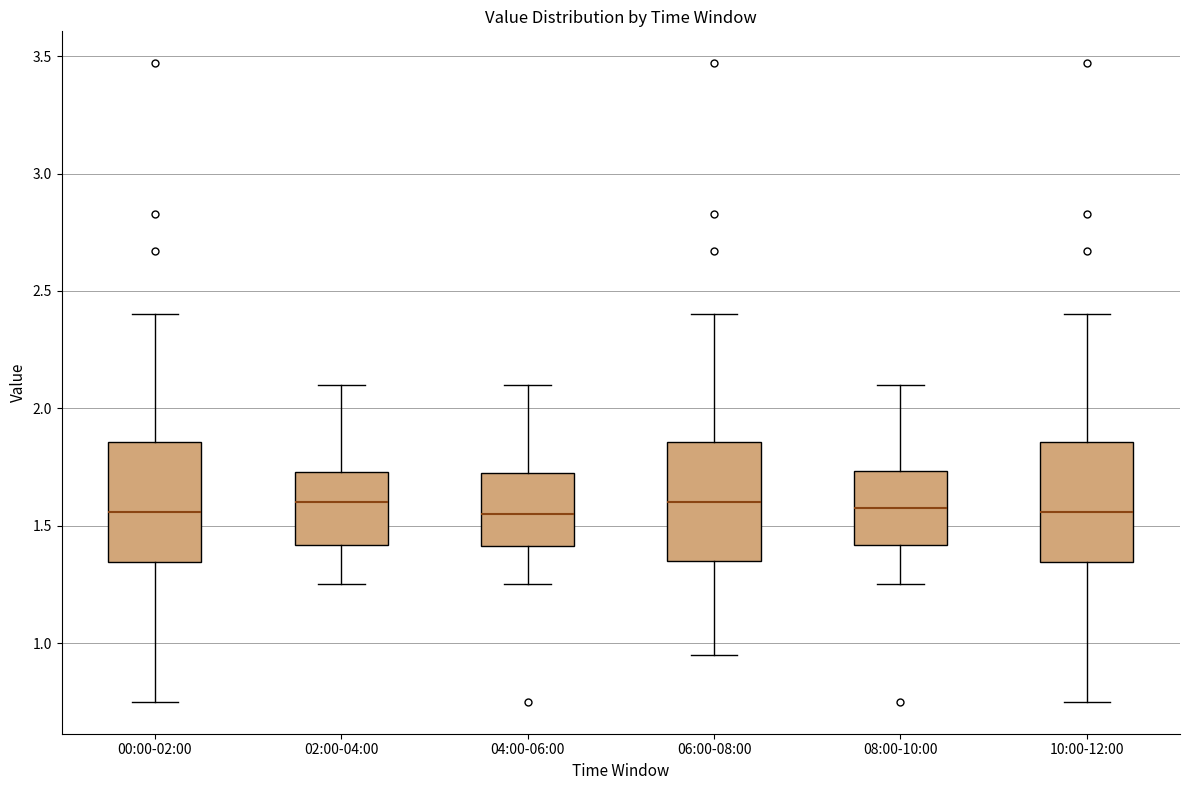

Where does the upper whisker of the box for 10:00-12:00 end on the y-axis? The values are not printed on the chart, so give them approximately, as read against the axis.

2.40